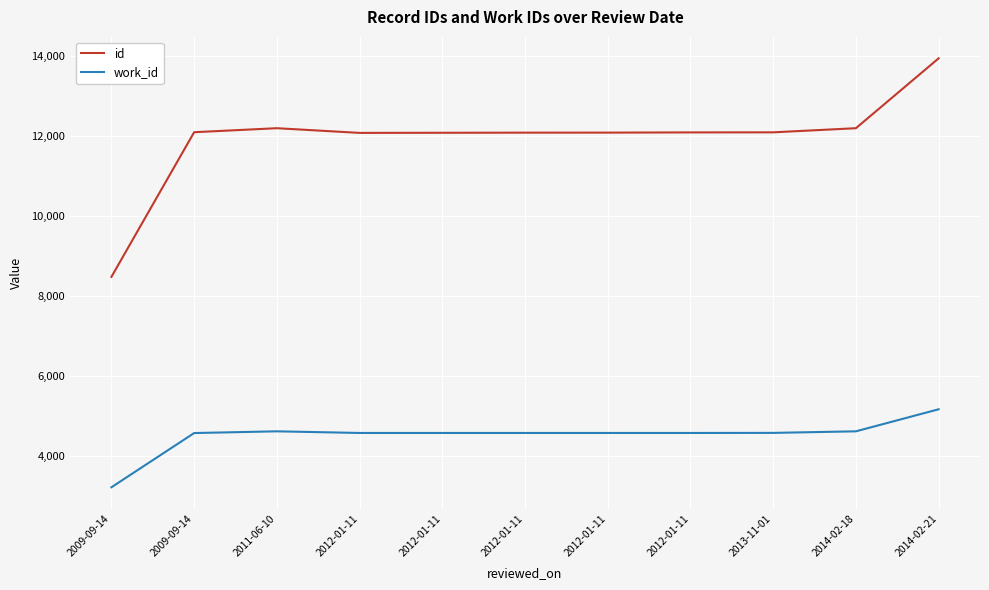

Rank the series by their average value, from highest to lowest.

id, work_id